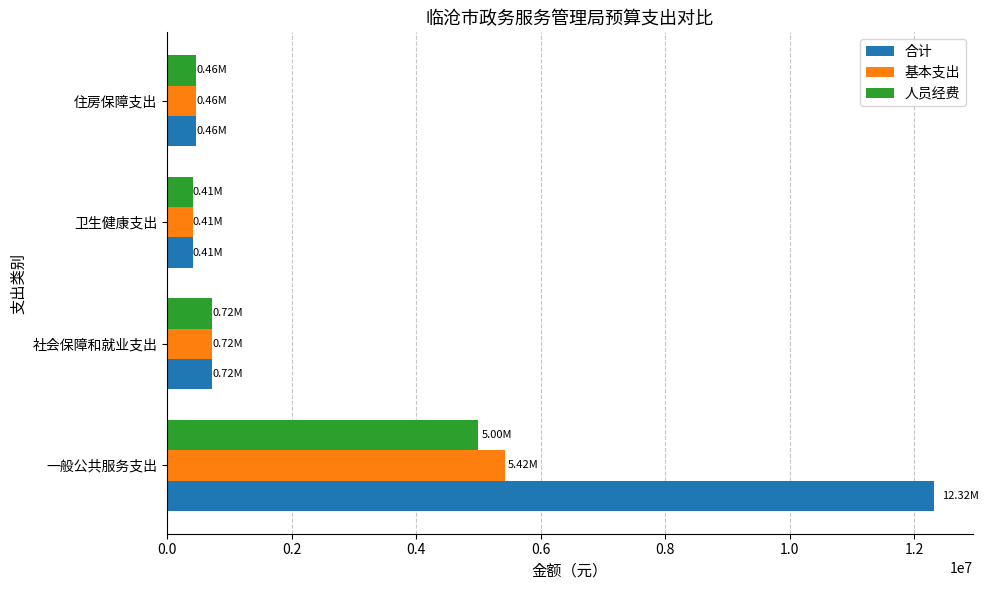

List the series in order of their peak value, highest first.

合计, 基本支出, 人员经费